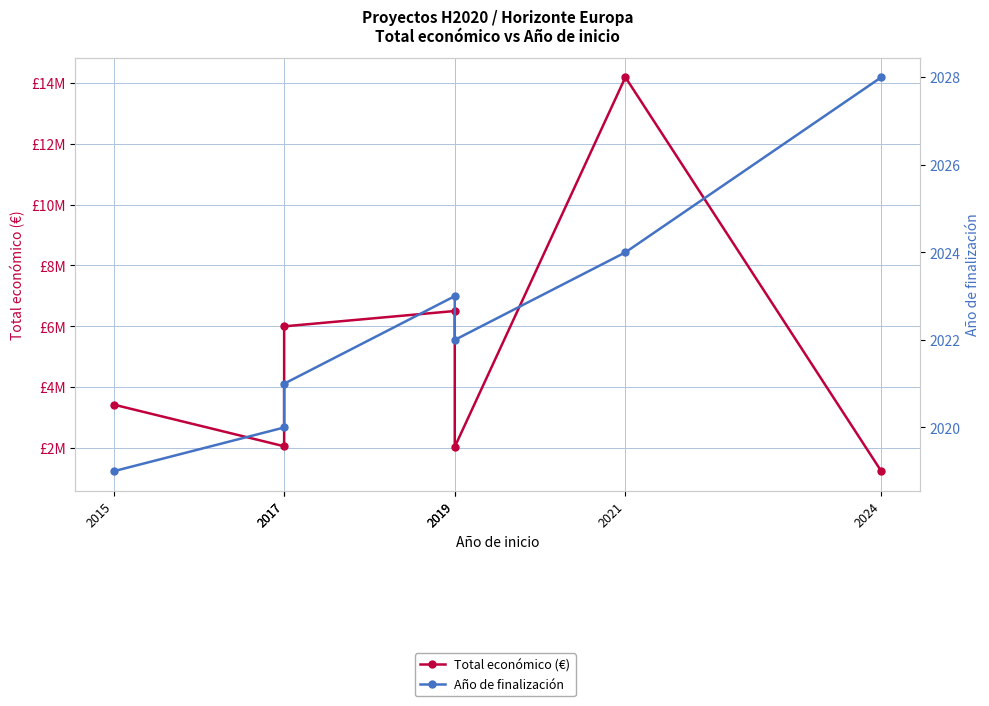

The Total económico (€) series shows 9150620 at 2019. True or false?

False